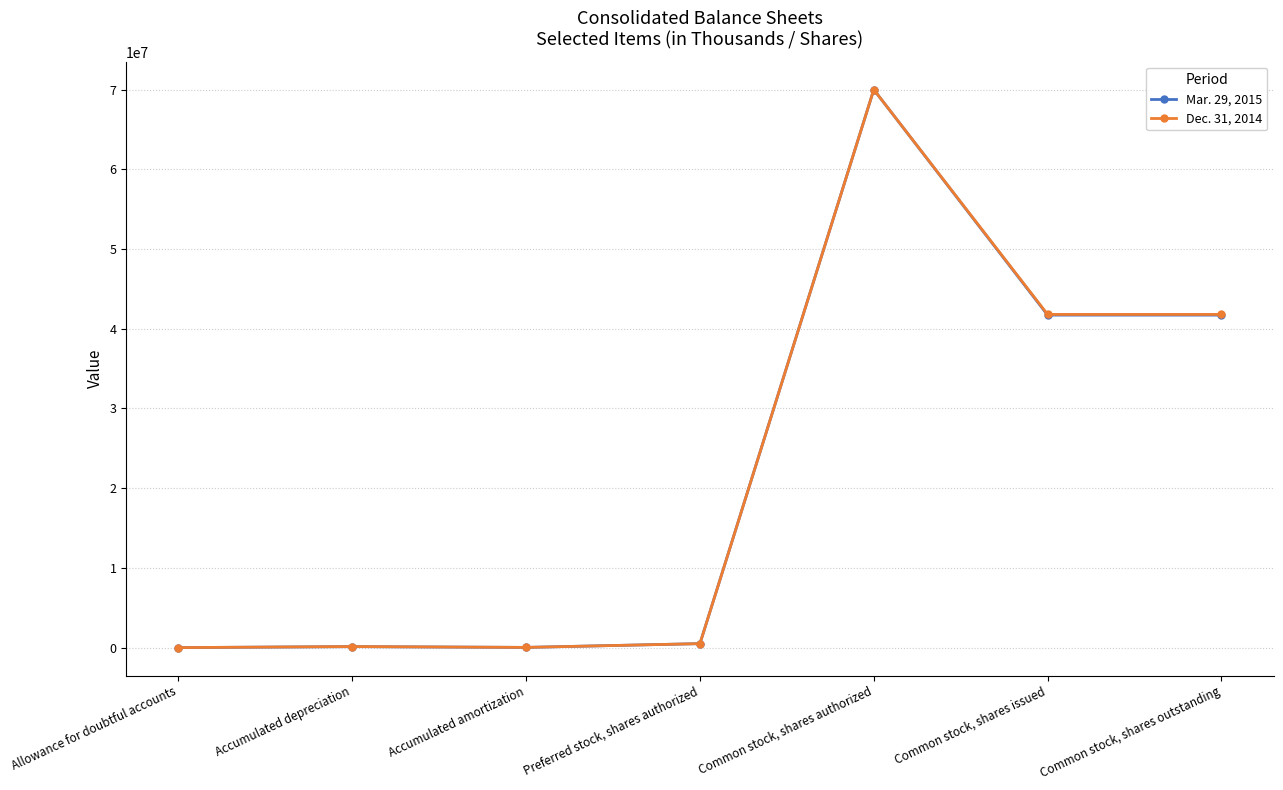

The Mar. 29, 2015 series shows 41715000 at Common stock, shares outstanding. True or false?

True